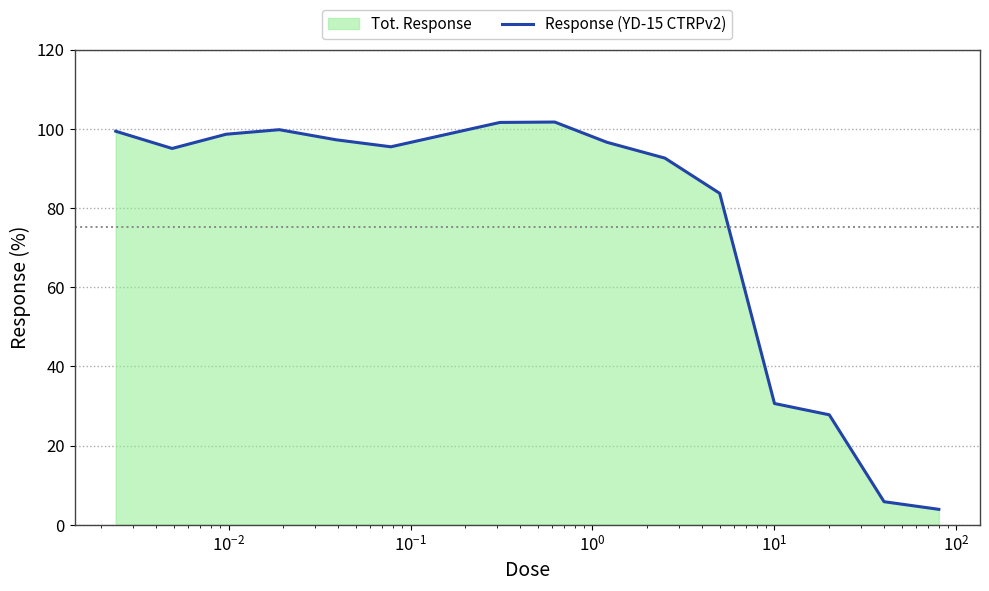

What is the minimum value shown in the chart?

3.9